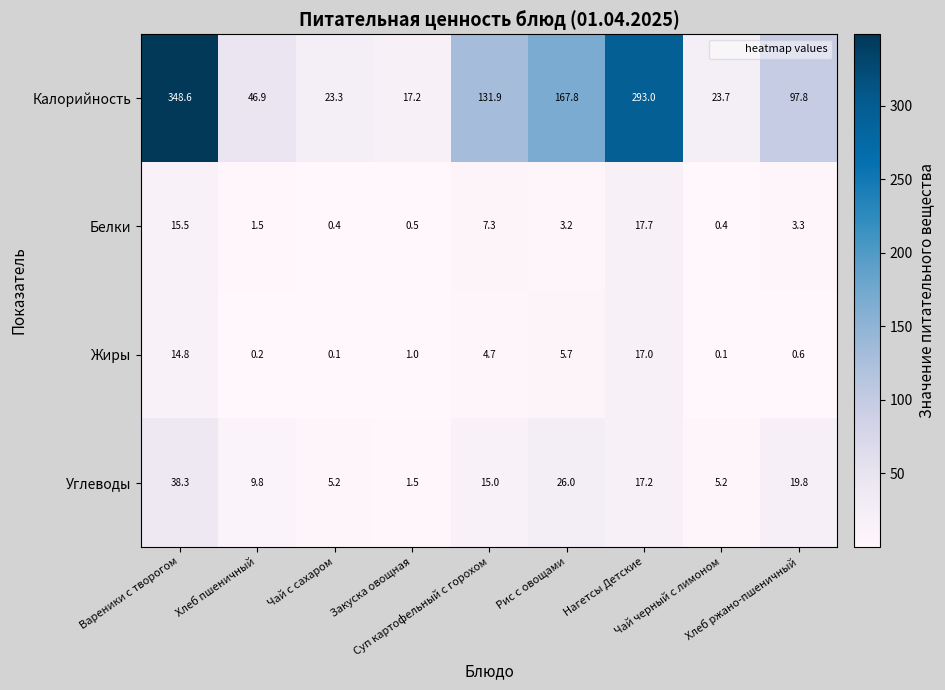

Which series has the largest total across all categories?

Калорийность